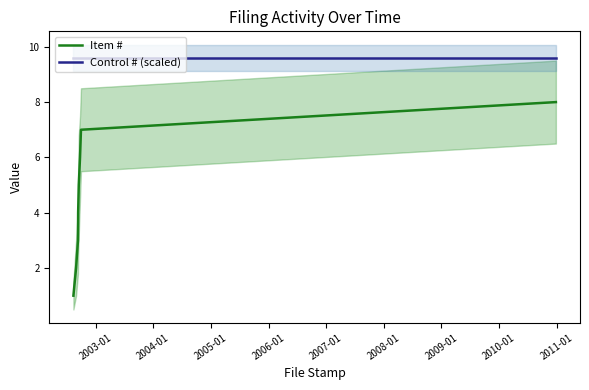

Does the chart have visible grid lines?

No